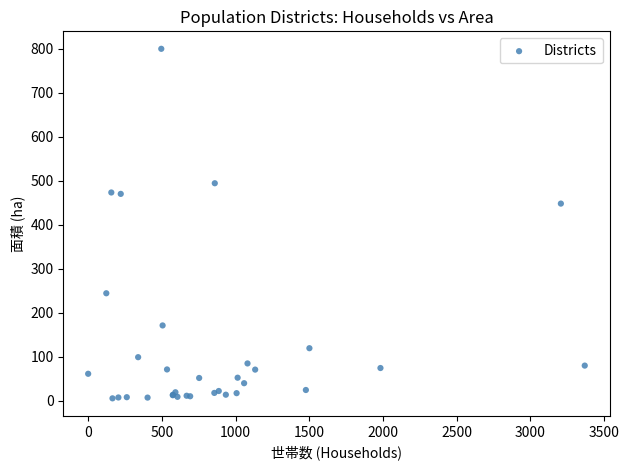

What Y value in the scatter plot is closest to 402?

448.1